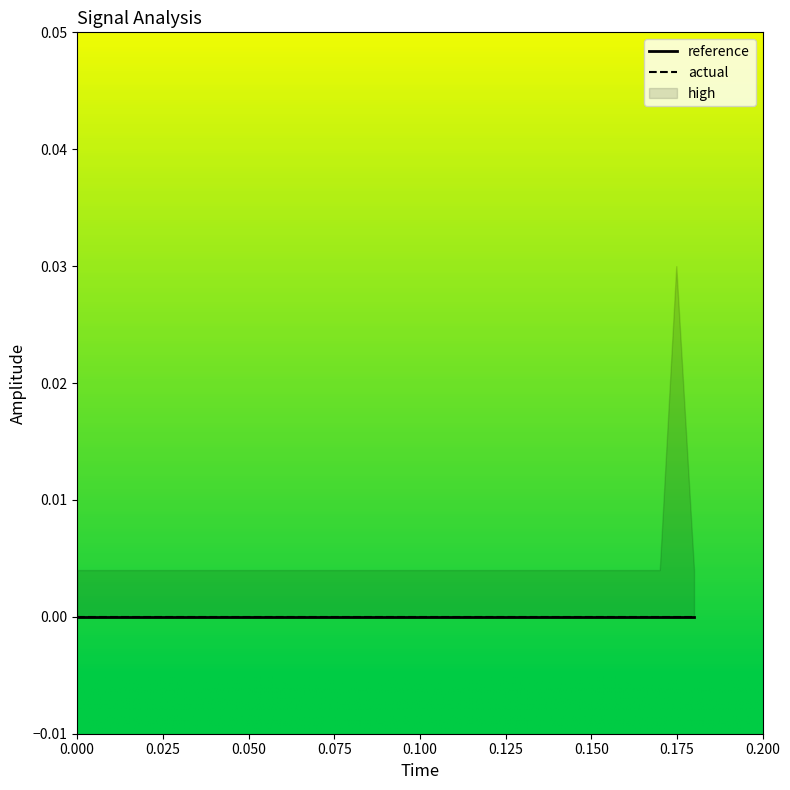

True or false: high and actual intersect in this chart.

False